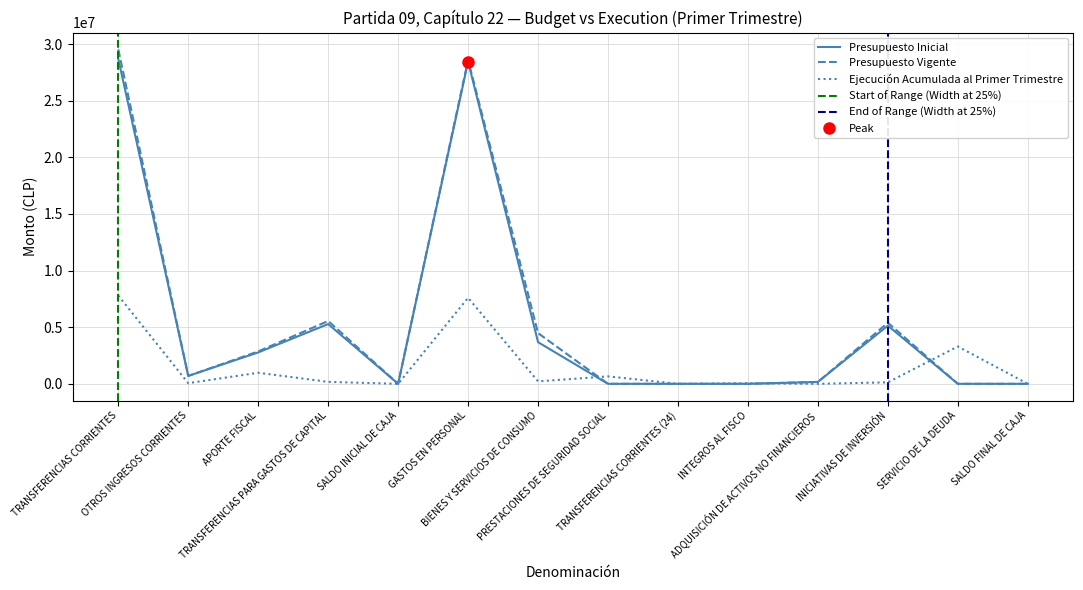

Where is the first local minimum for Presupuesto Vigente?

OTROS INGRESOS CORRIENTES